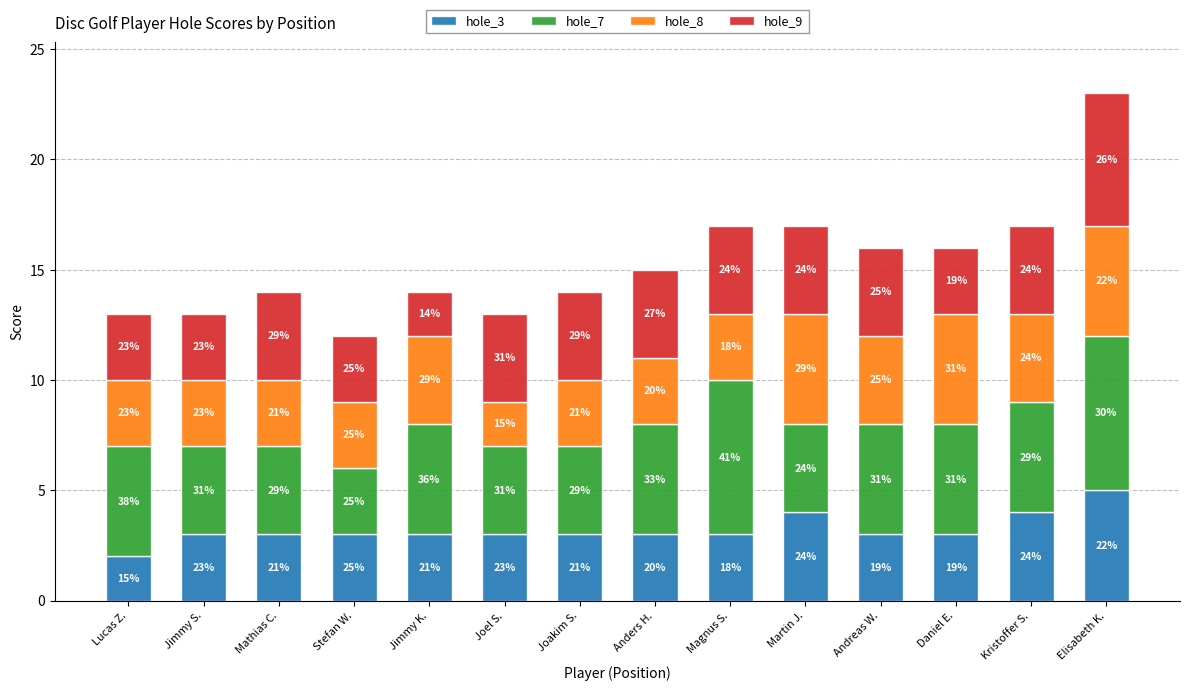

Between Martin J. and Magnus S., which is larger?

Martin J.